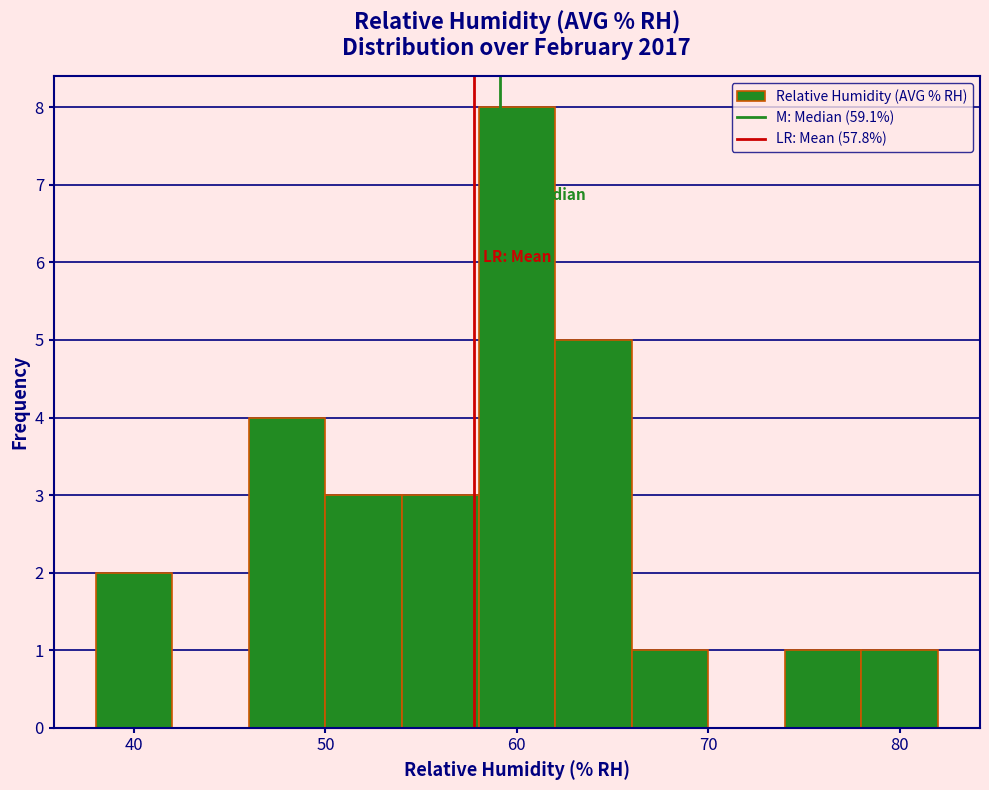

Reading left to right, transcribe this chart: for each bar, give the range it covers on the x-axis and its height. The values are not printed on the chart, so give them approximately, as read against the axis.

38 to 42: 2
42 to 46: 0
46 to 50: 4
50 to 54: 3
54 to 58: 3
58 to 62: 8
62 to 66: 5
66 to 70: 1
70 to 74: 0
74 to 78: 1
78 to 82: 1